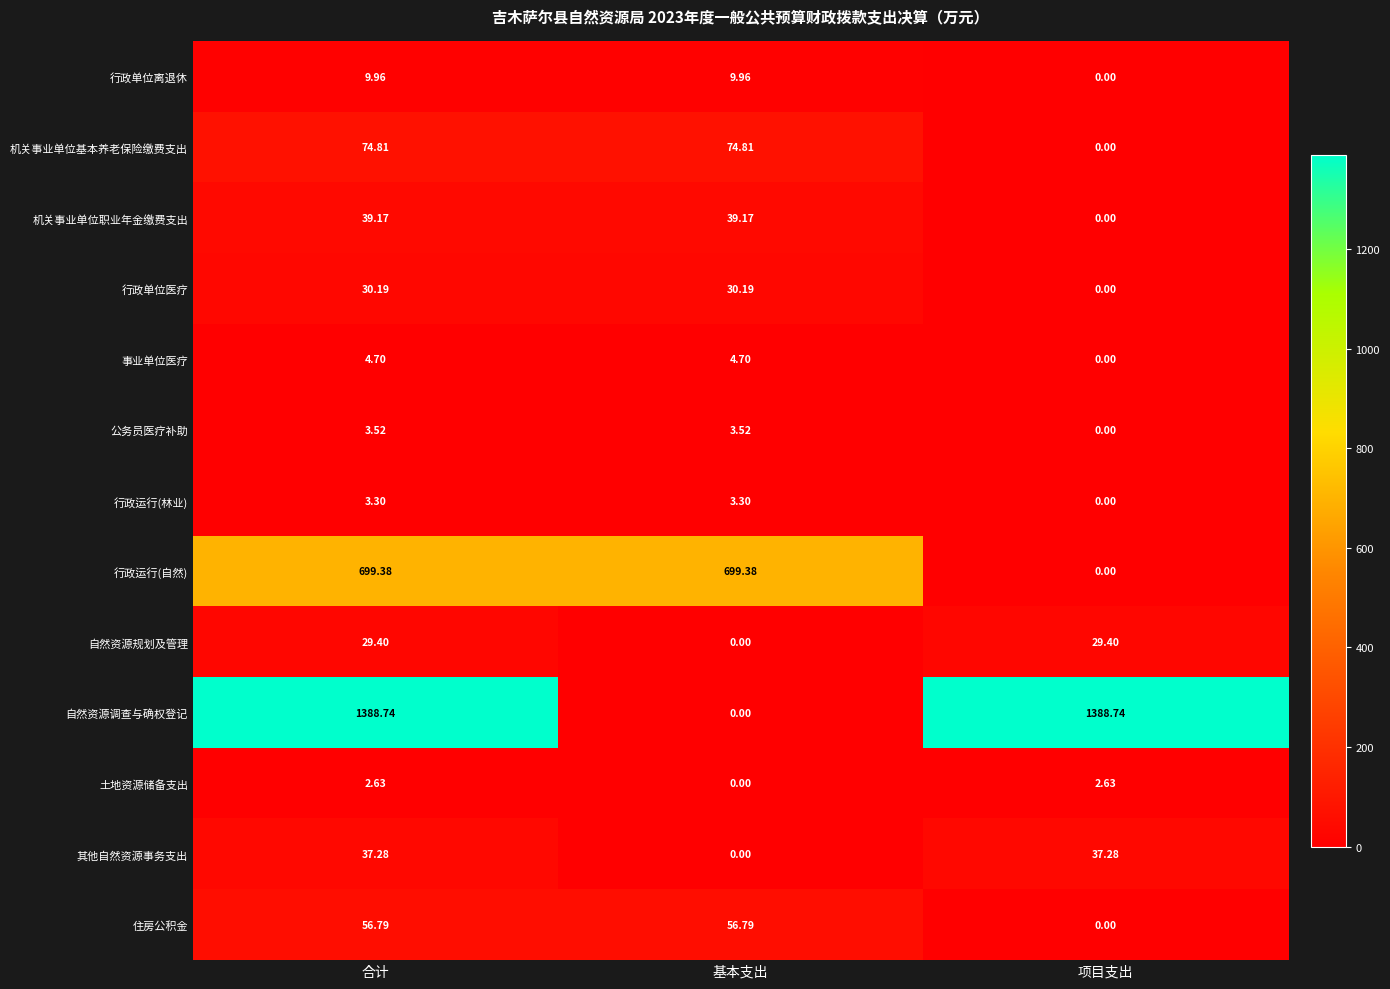

At which label does 行政单位离退休 first exceed 9?

合计